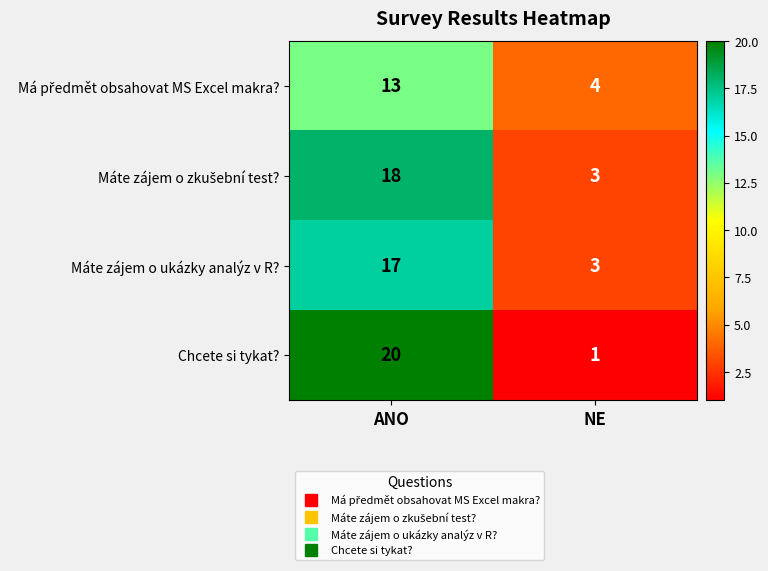

What is the sum of all Chcete si tykat? values?

21